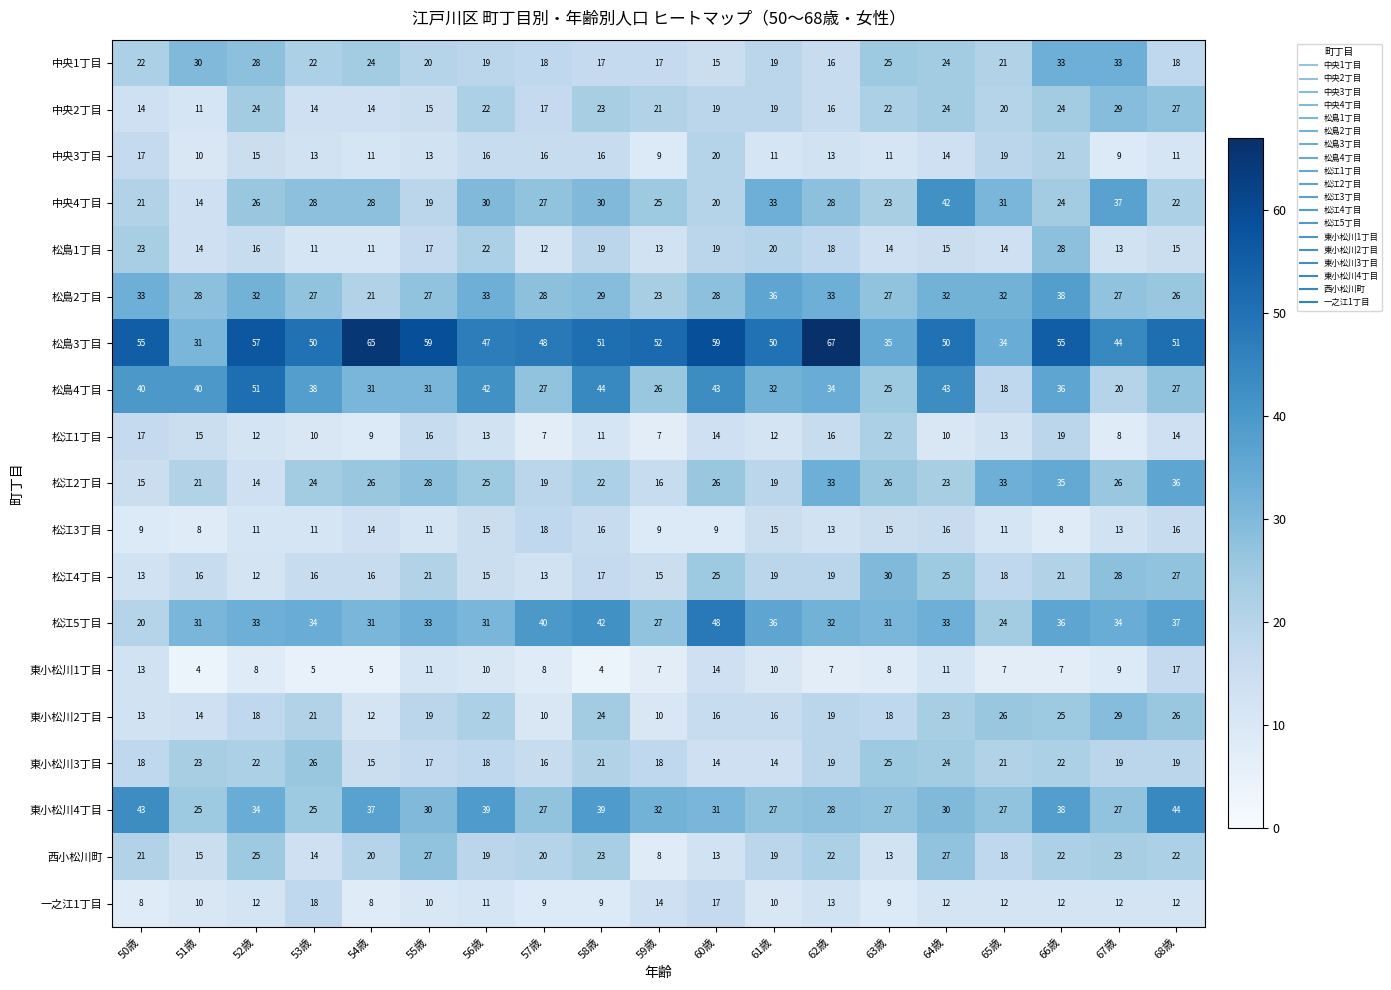

Which series has the largest range (max minus min)?

松島3丁目